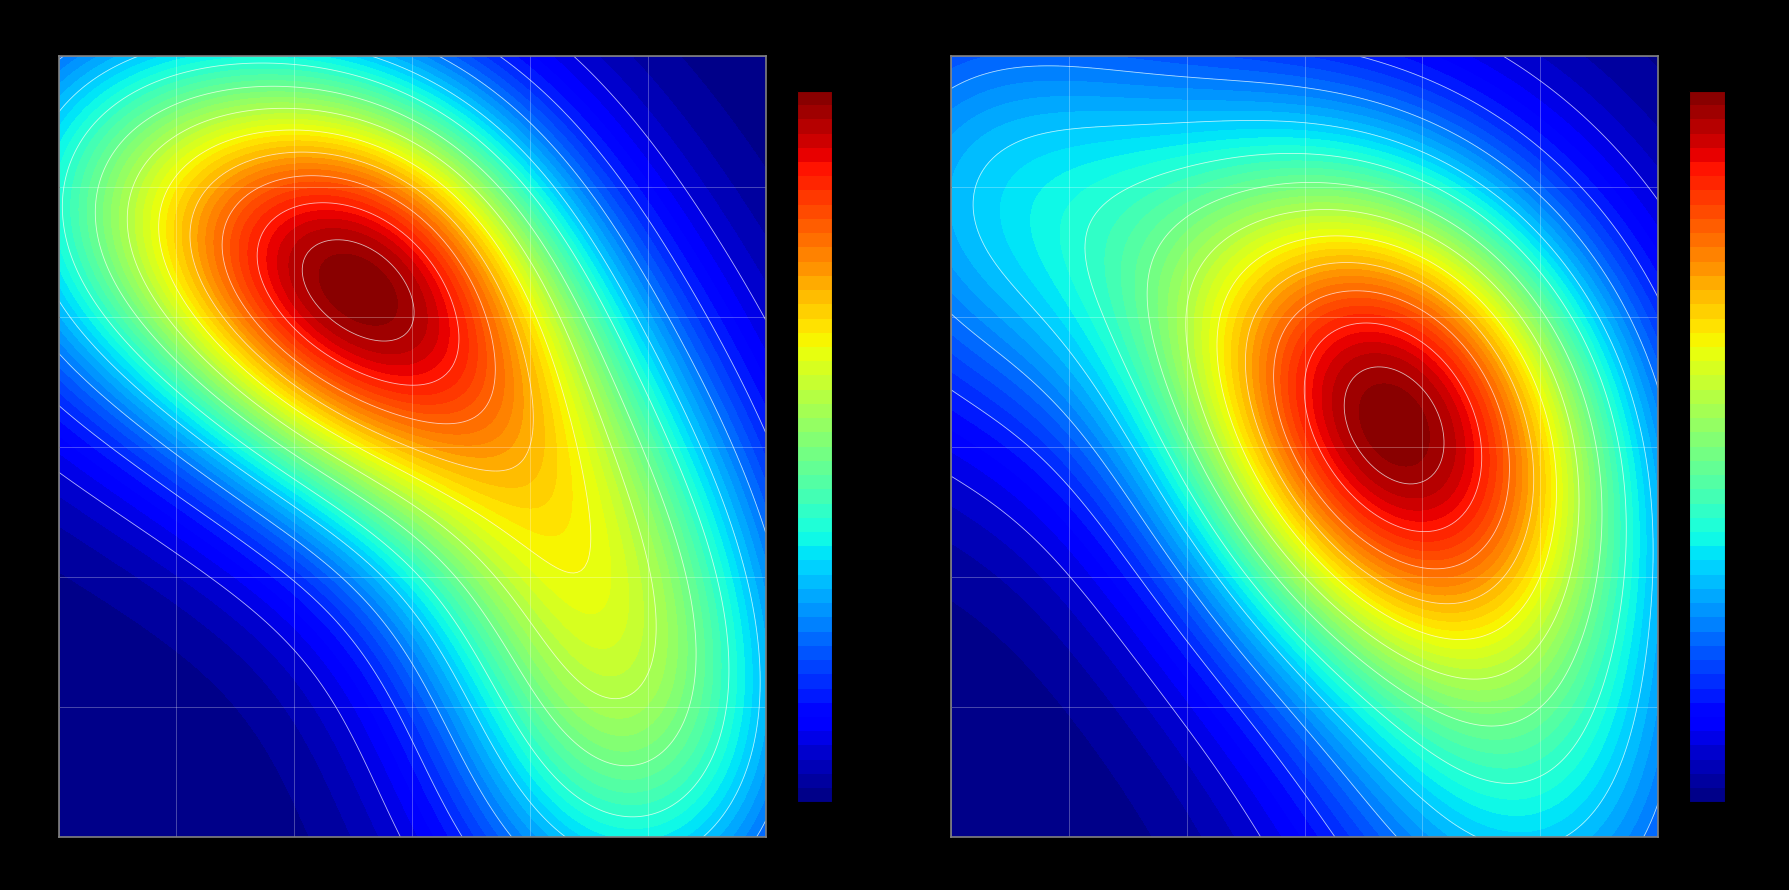

What is the difference between the highest and lowest values at 2?

1